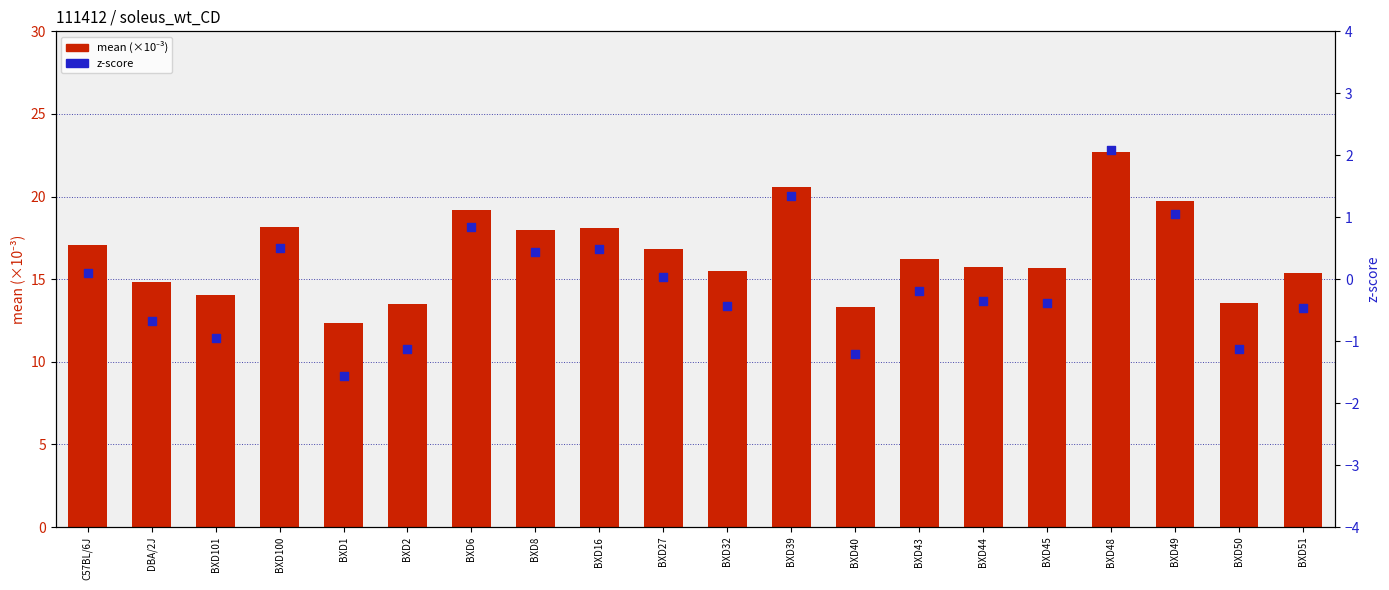

What is the total value across all series at BXD48?

24.8